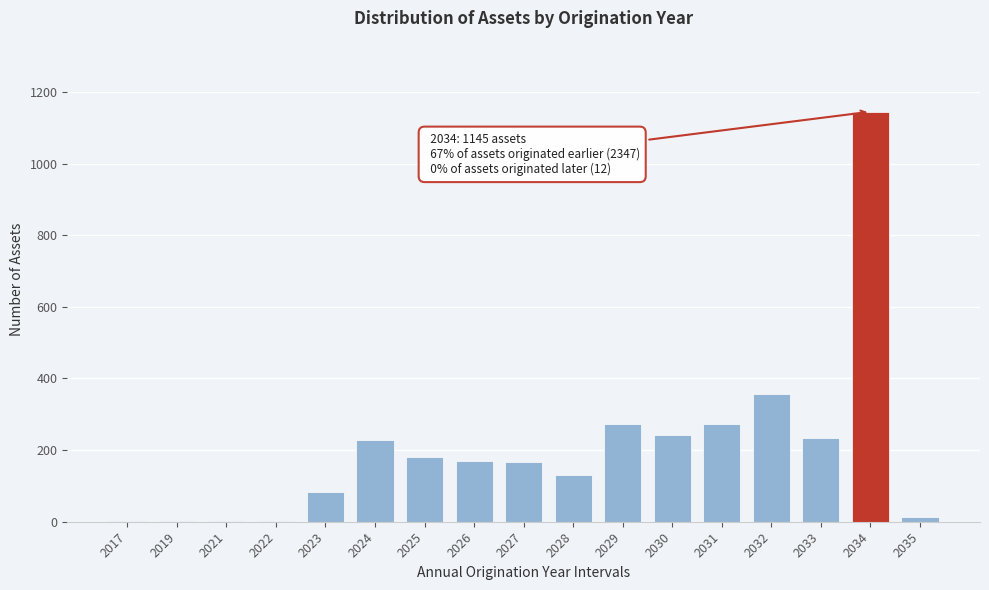

Where is the data nearest to the value 573?

2032